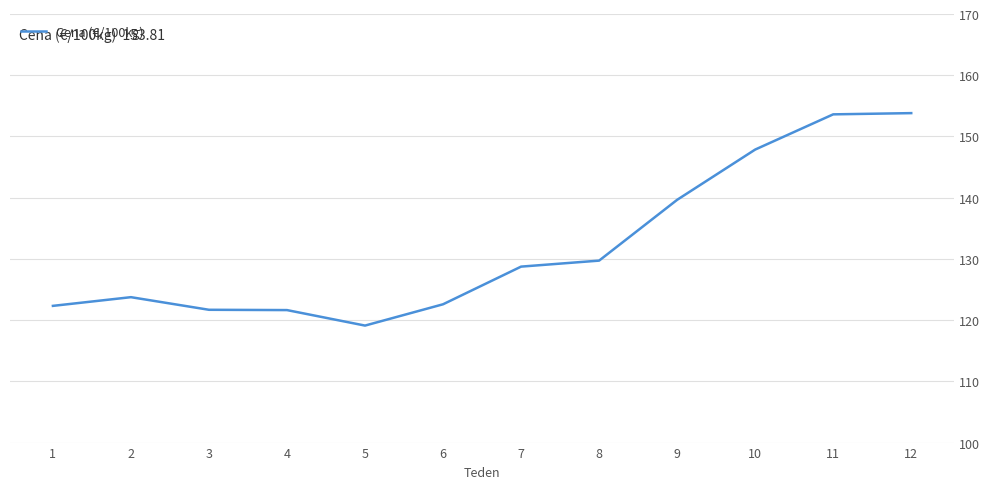

Where is the data nearest to the value 136?

9